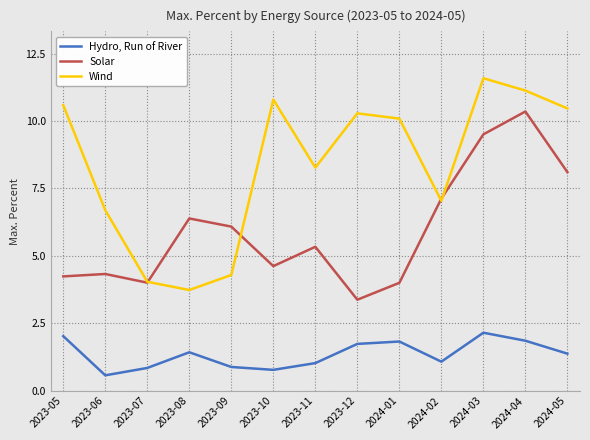

What is the spread (max minus min) of values at 2023-05?

8.6